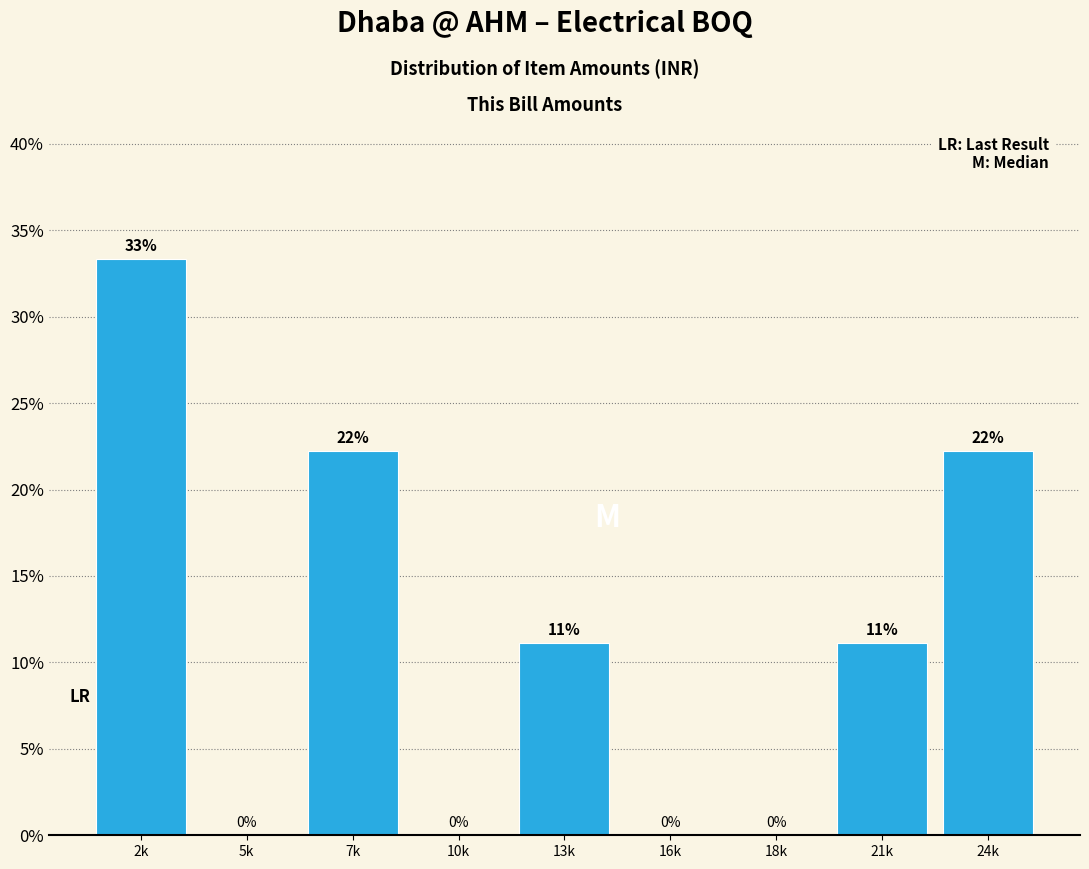

Are the bars horizontal?

No